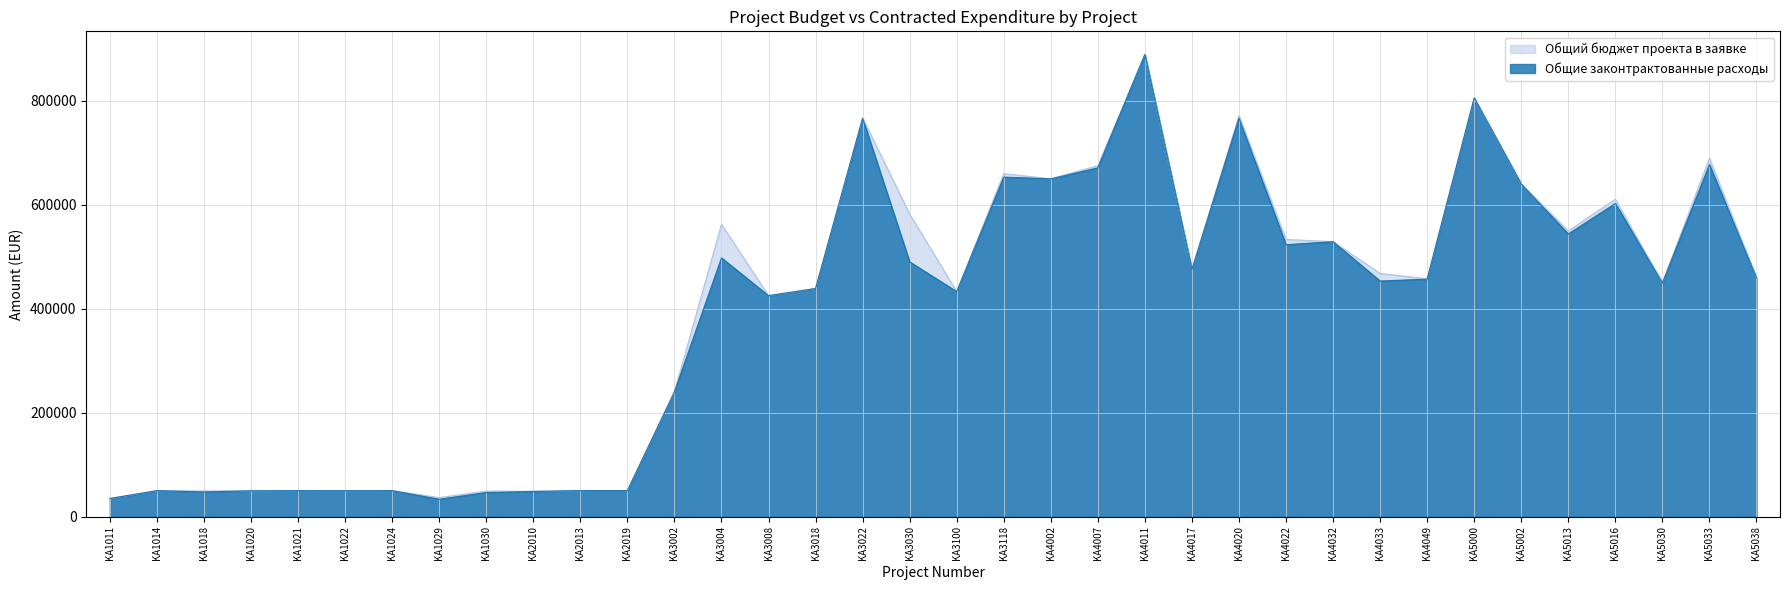

Does the chart display data point markers on the line(s)?

No